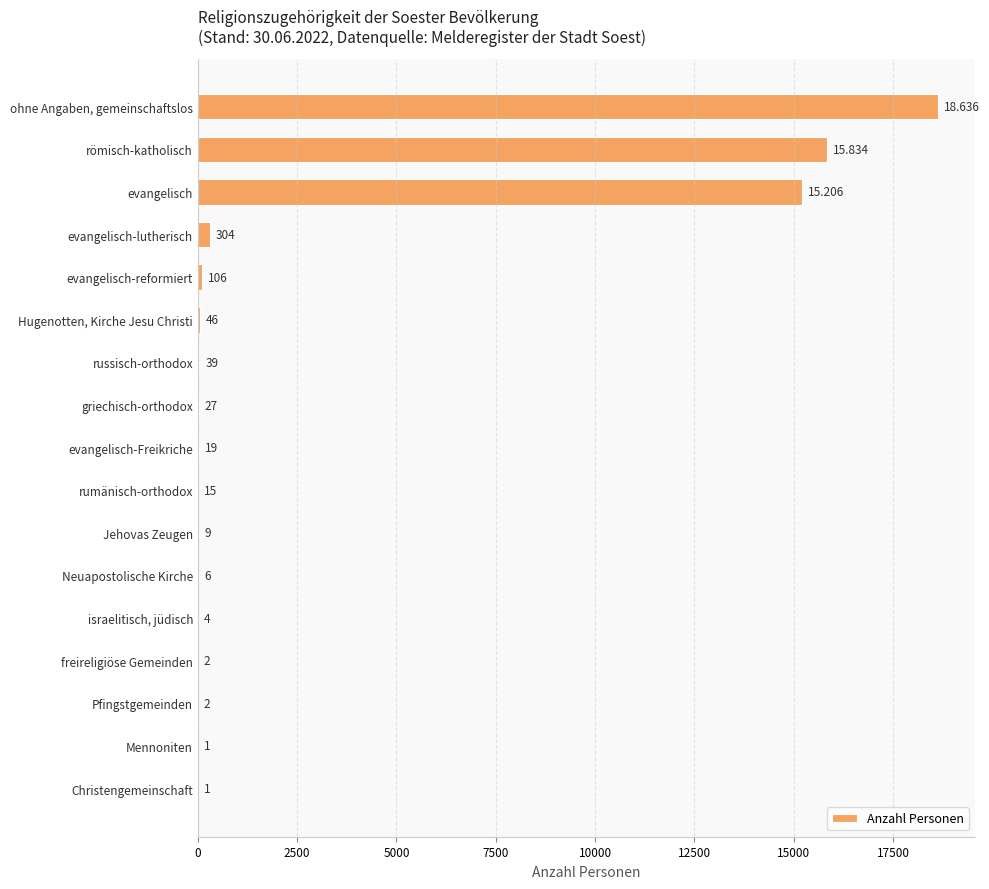

Between evangelisch-lutherisch and Neuapostolische Kirche, which is larger?

evangelisch-lutherisch